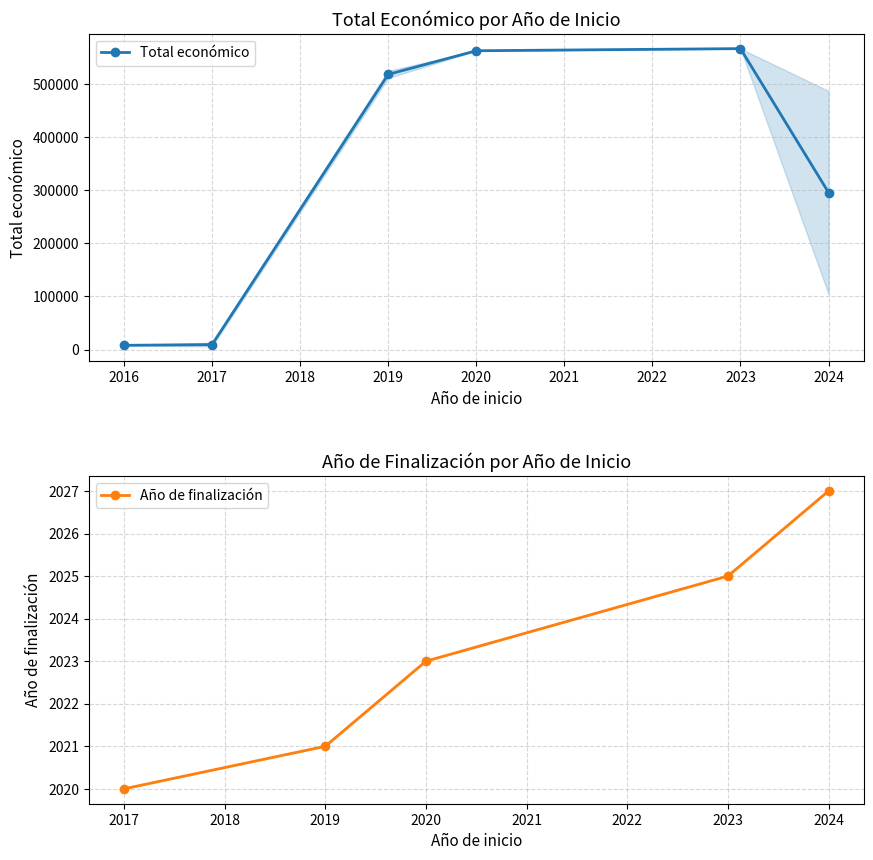

Read the Año de finalización value at 2024, to the nearest 100.

2000